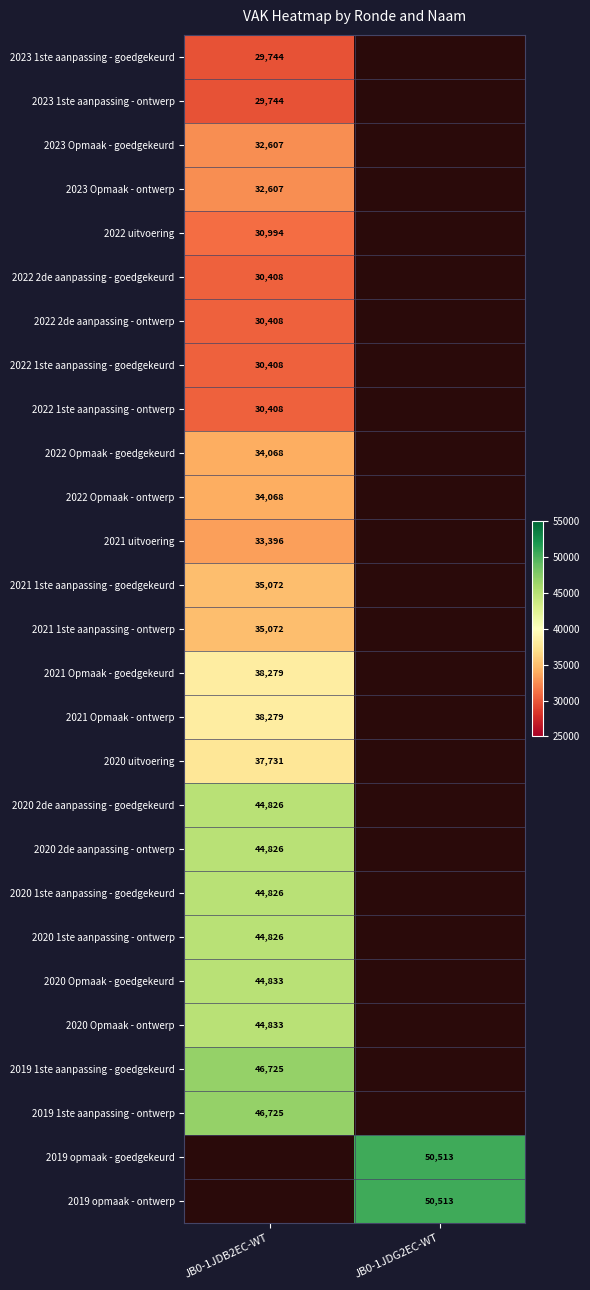

What is the greatest value displayed?

50513.0